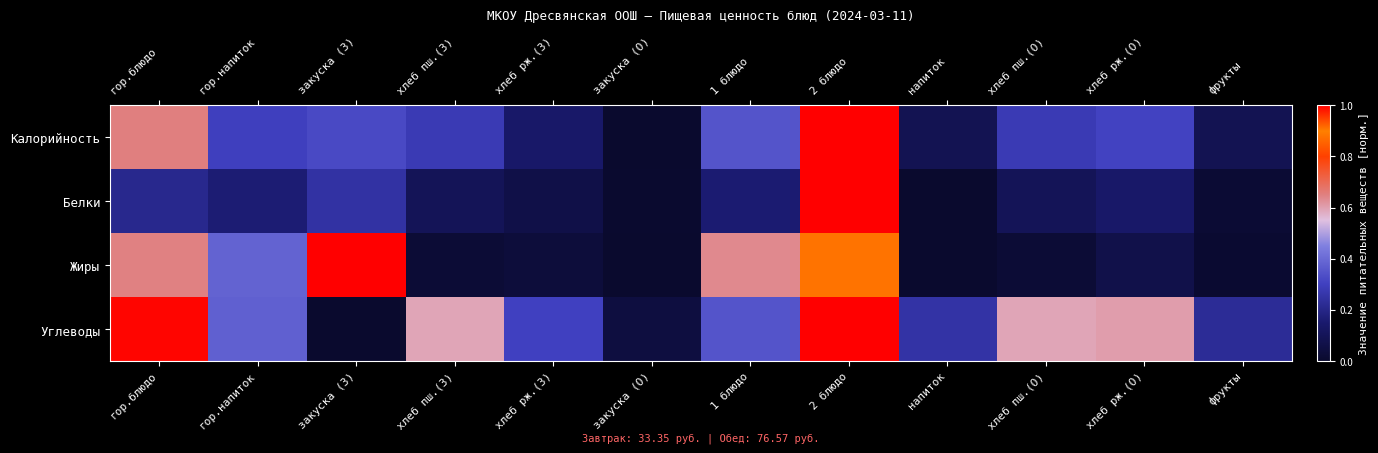

Reading left to right, transcribe all the data shown in this chart.

Калорийность: гор.блюдо=0.7	гор.напиток=0.3	закуска (З)=0.3	хлеб пш.(З)=0.3	хлеб рж.(З)=0.1	закуска (О)=0.0	1 блюдо=0.4	2 блюдо=1.0	напиток=0.1	хлеб пш.(О)=0.3	хлеб рж.(О)=0.3	фрукты=0.1
Белки: гор.блюдо=0.2	гор.напиток=0.2	закуска (З)=0.2	хлеб пш.(З)=0.1	хлеб рж.(З)=0.1	закуска (О)=0.0	1 блюдо=0.2	2 блюдо=1.0	напиток=0.0	хлеб пш.(О)=0.1	хлеб рж.(О)=0.1	фрукты=0.0
Жиры: гор.блюдо=0.6	гор.напиток=0.4	закуска (З)=1.0	хлеб пш.(З)=0.0	хлеб рж.(З)=0.0	закуска (О)=0.0	1 блюдо=0.6	2 блюдо=0.9	напиток=0.0	хлеб пш.(О)=0.0	хлеб рж.(О)=0.1	фрукты=0.0
Углеводы: гор.блюдо=1.0	гор.напиток=0.4	закуска (З)=0.0	хлеб пш.(З)=0.6	хлеб рж.(З)=0.3	закуска (О)=0.0	1 блюдо=0.3	2 блюдо=1.0	напиток=0.3	хлеб пш.(О)=0.6	хлеб рж.(О)=0.6	фрукты=0.2